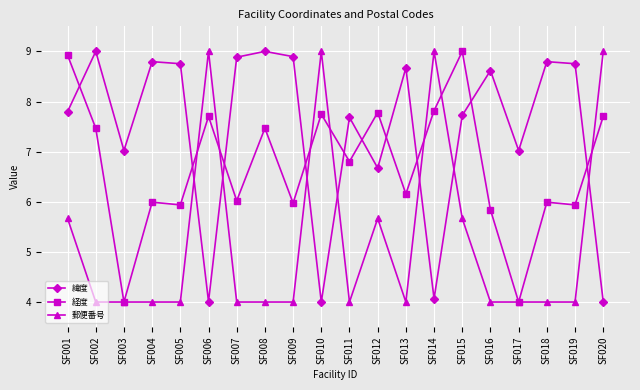

Rank the series by their average value, from highest to lowest.

緯度, 経度, 郵便番号